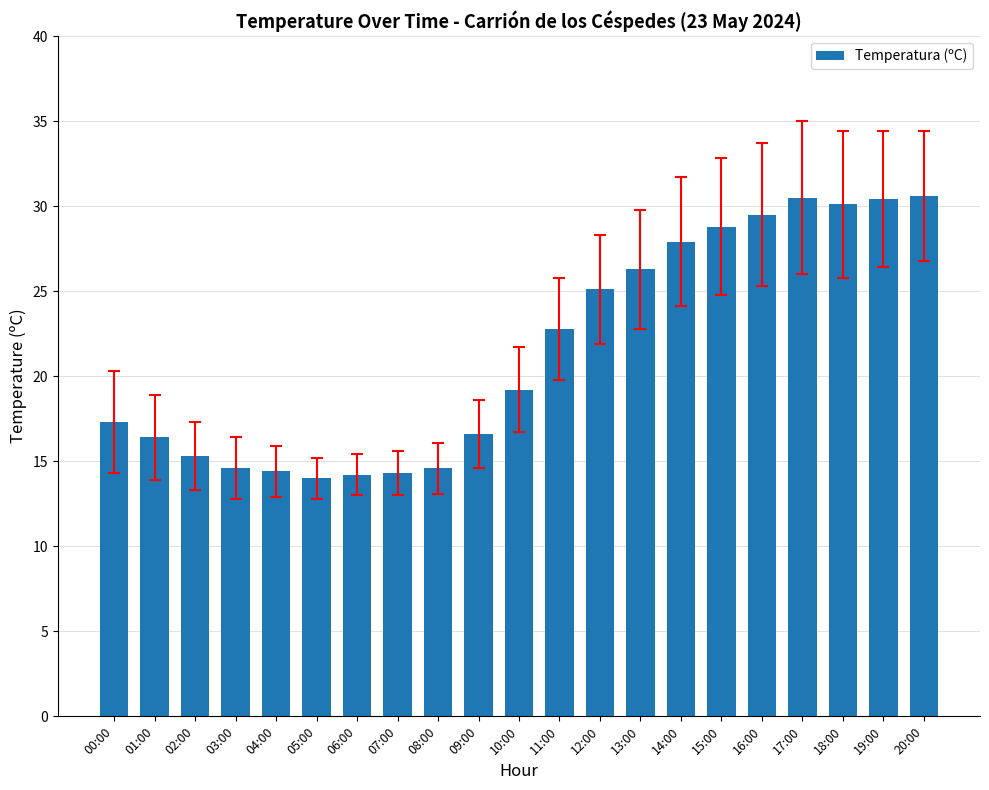

True or false: the data shows 25.4 at 10:00.

False